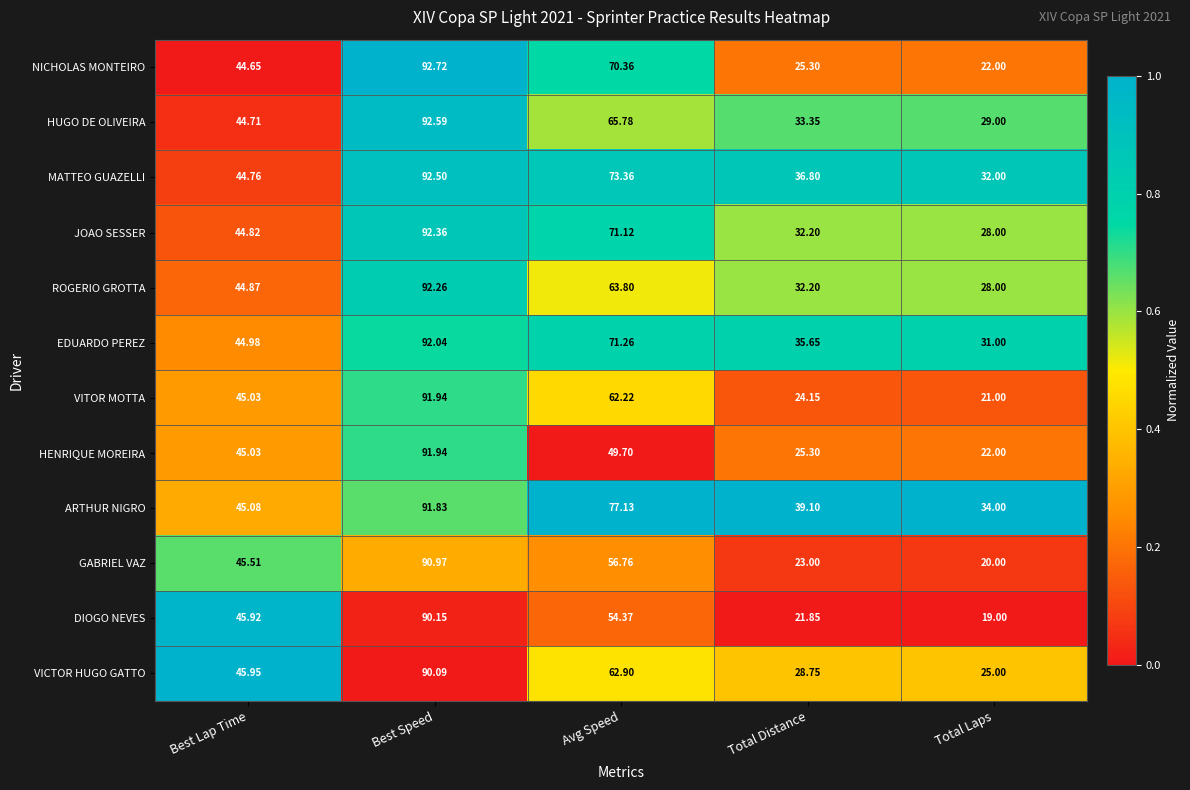

How many data points in ARTHUR NIGRO are less than 45?

2